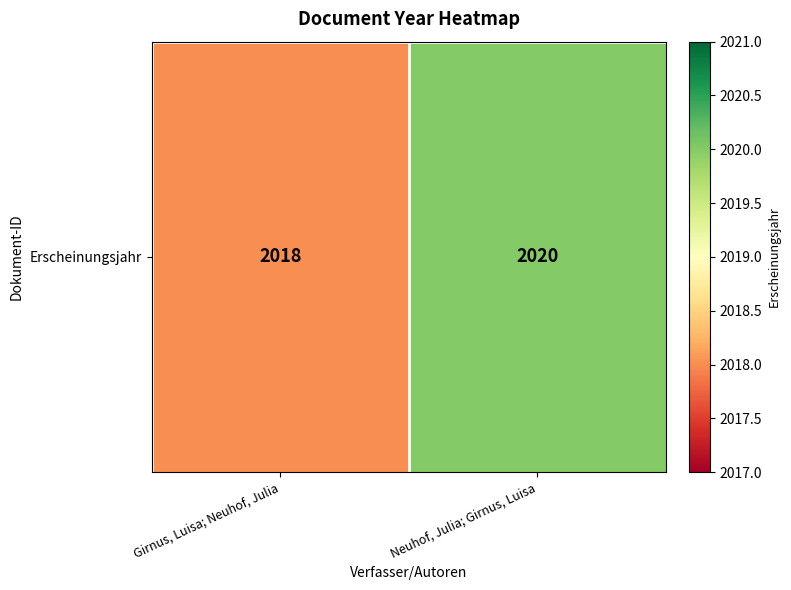

What is the ratio of the value at Girnus, Luisa; Neuhof, Julia to the value at Neuhof, Julia; Girnus, Luisa?

1.0